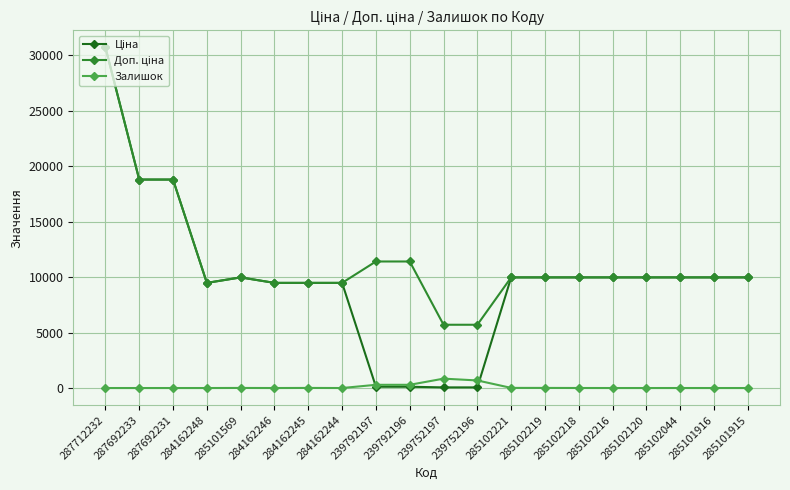

At which category is the sum across all series the highest?

287712232